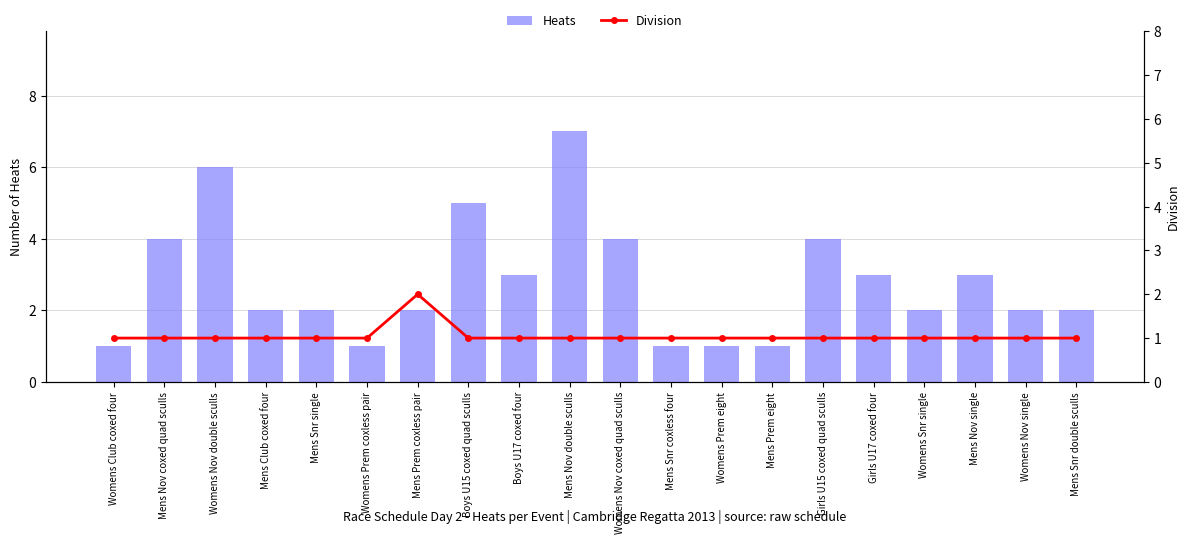

What position from the right is Boys U17 coxed four?

12